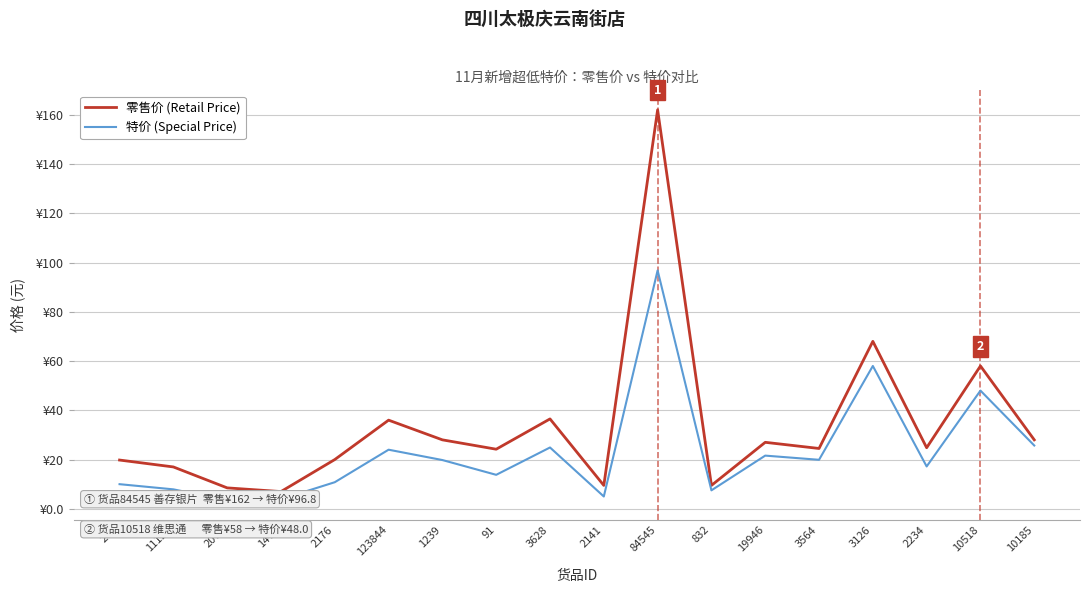

The 特价 (Special Price) series shows 25.7 at 10185. True or false?

True